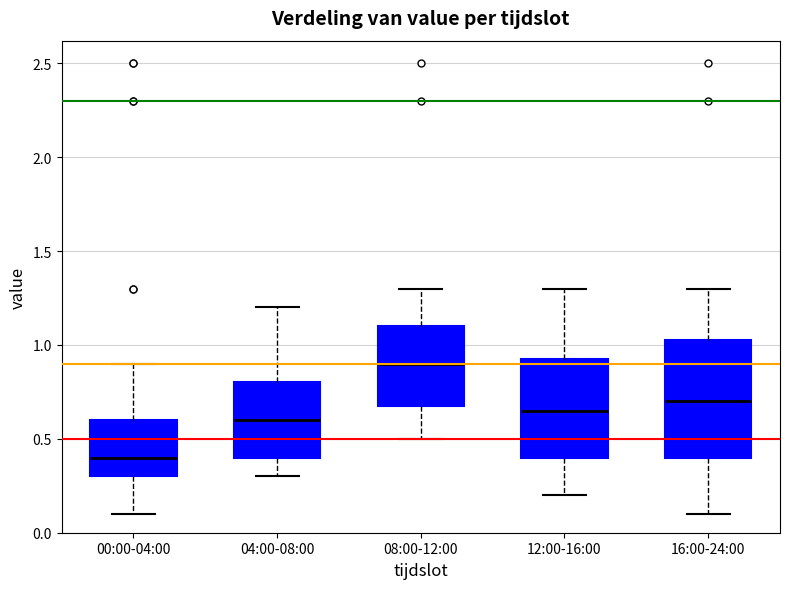

Where does the upper whisker of the box for 04:00-08:00 end on the y-axis? The values are not printed on the chart, so give them approximately, as read against the axis.

1.20